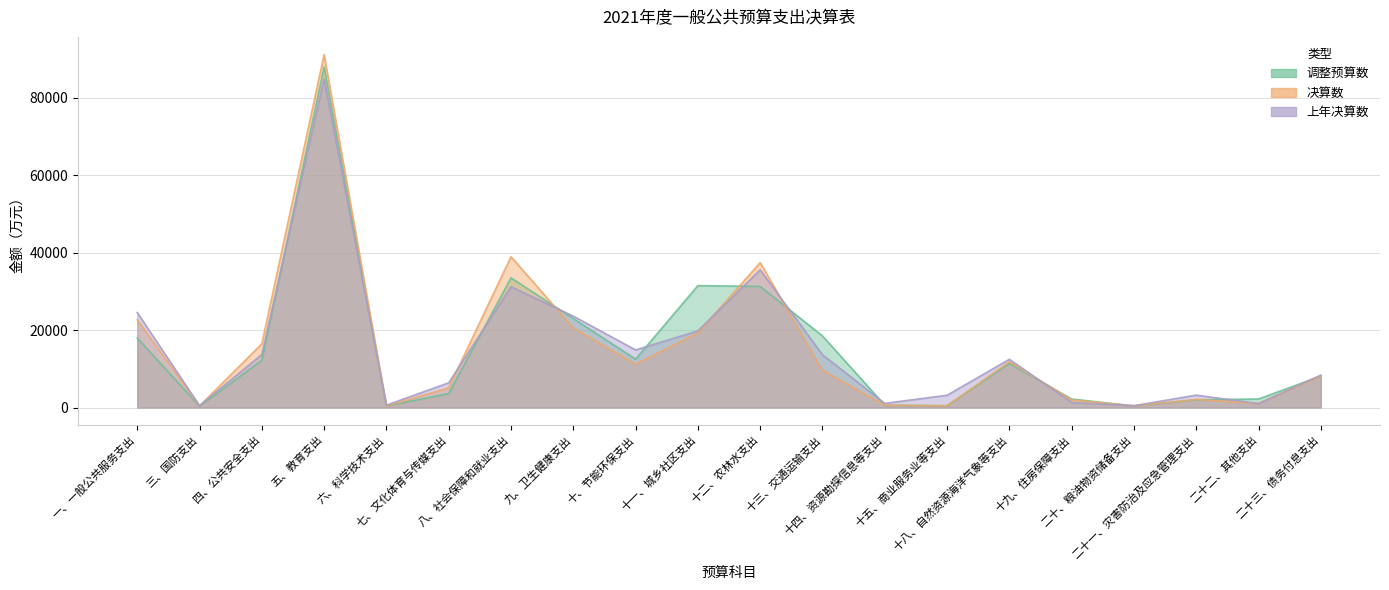

Which has a higher value, 三、国防支出 or 十、节能环保支出?

十、节能环保支出